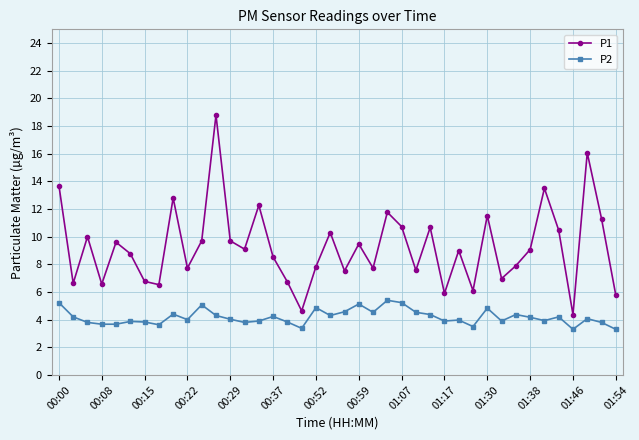

Which series has the largest total across all categories?

P1